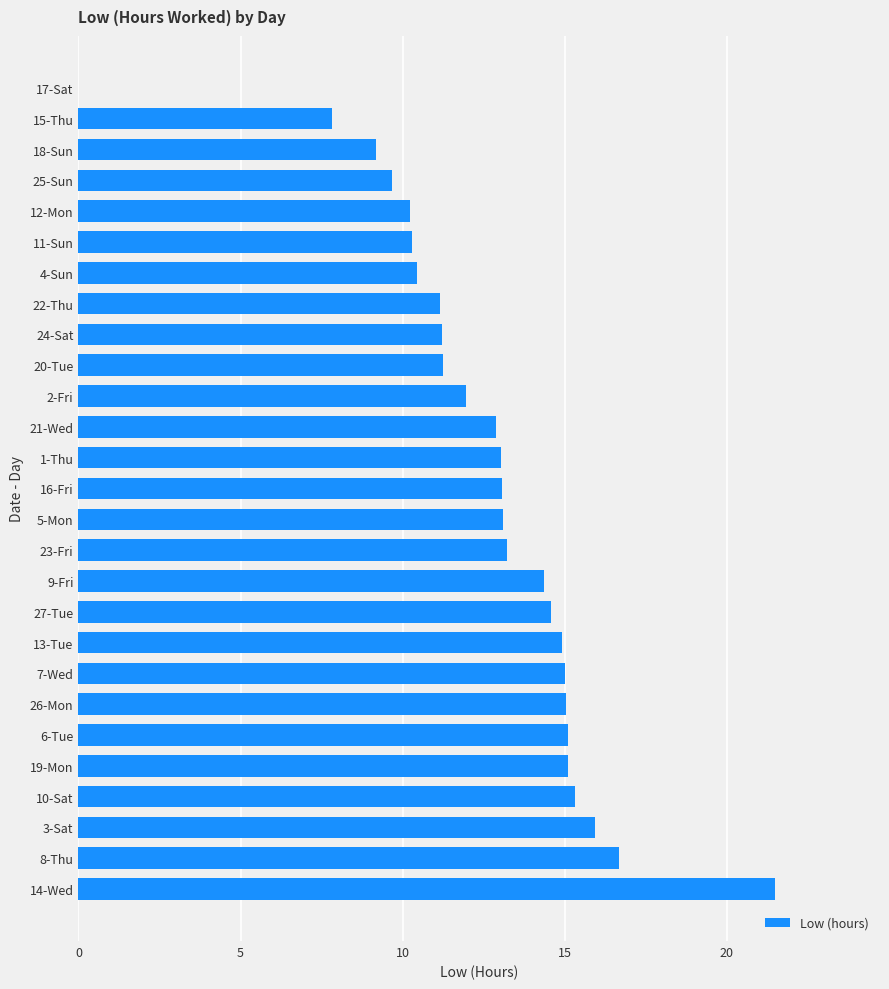

Which category has the highest value across all series?

14-Wed